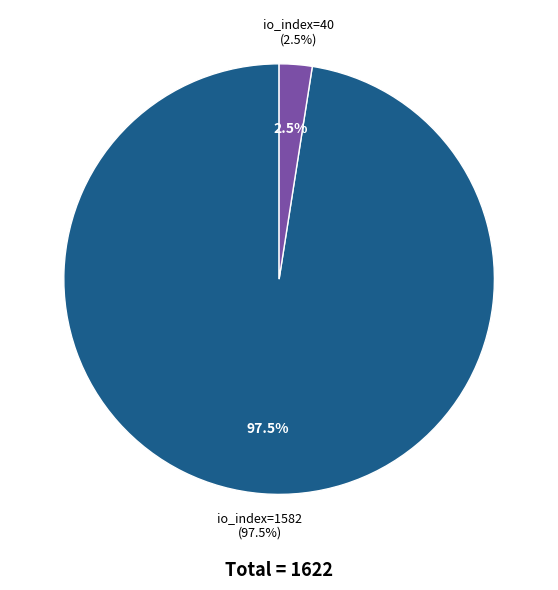

To the nearest percent, what is the difference between the largest and smallest slice percentages?

95%